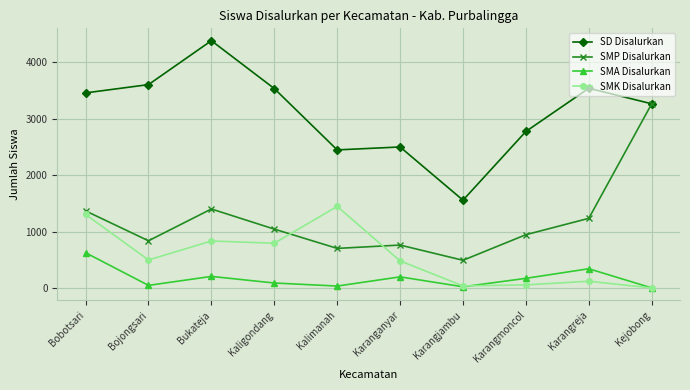

What is the maximum value for SMA Disalurkan?

624